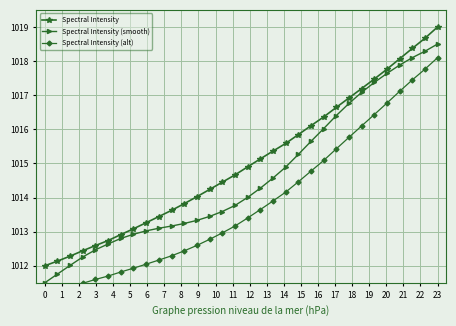

True or false: Spectral Intensity has more than 0 points higher than both neighbors.

False